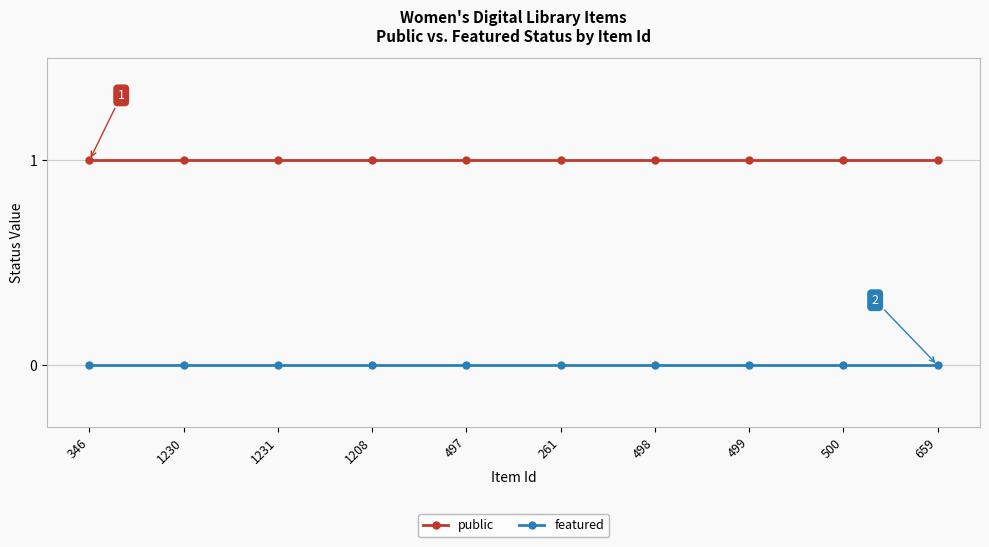

True or false: public has a value of 1 at 1231.

True